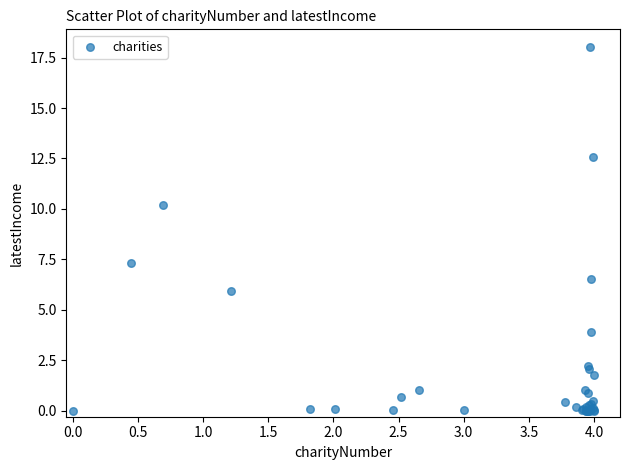

What Y value in the scatter plot is closest to 9?

10.2